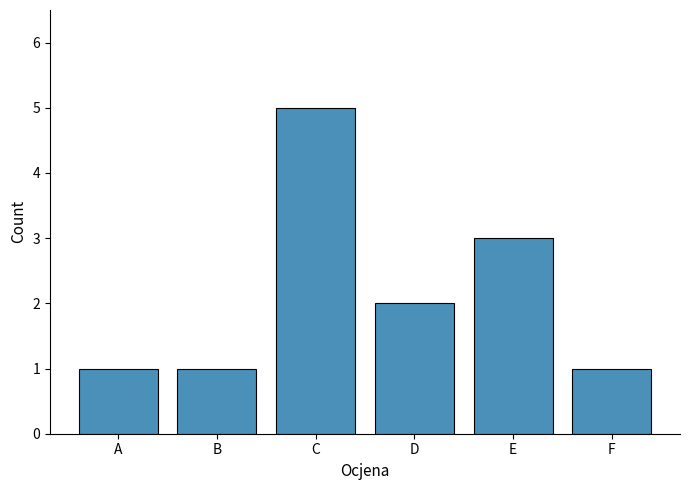

What is the approximate value at C?

5